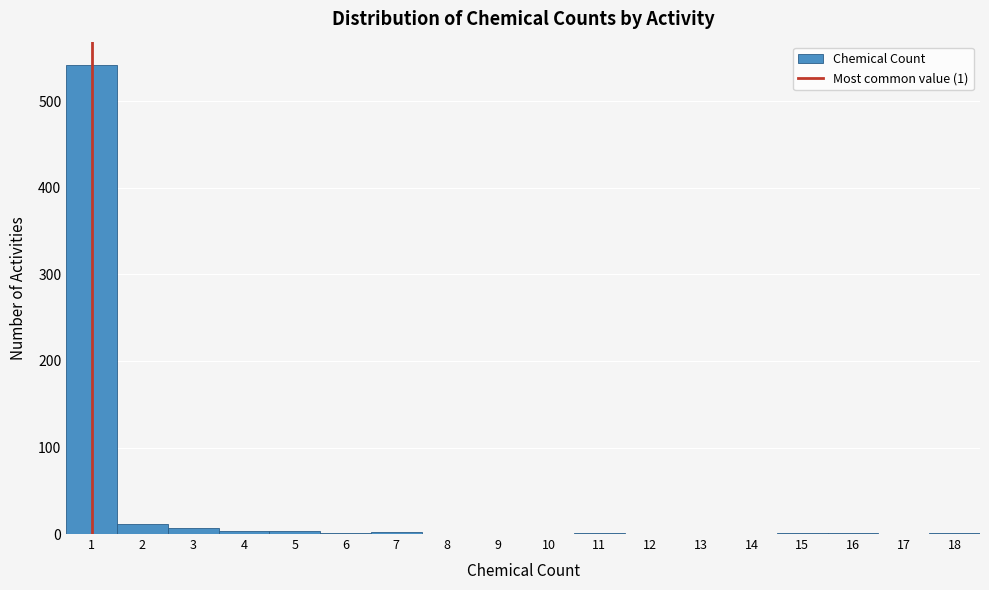

Over which range of the x-axis is the bar tallest?

0.5 to 1.5